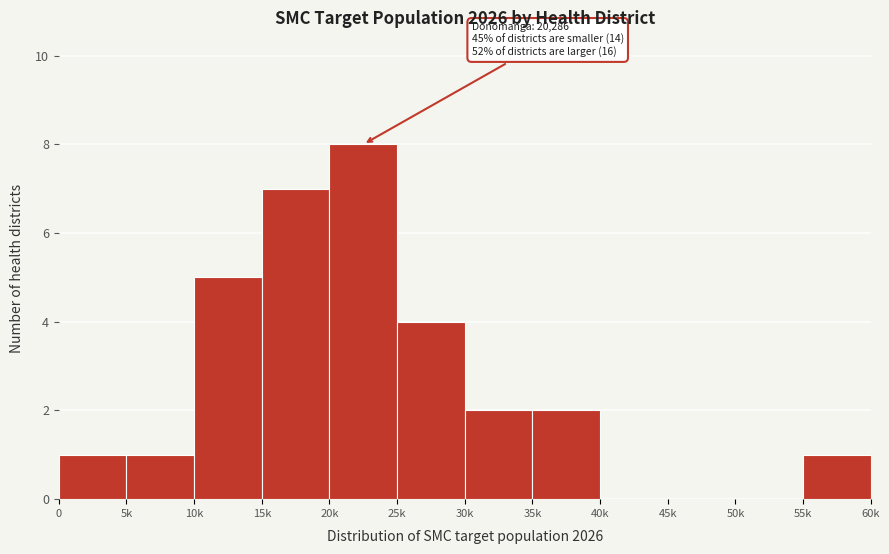

Reading left to right, transcribe all the data shown in this chart.

0=1	5k=1	10k=5	15k=7	20k=8	25k=4	30k=2	35k=2	40k=0	45k=0	50k=0	55k=1